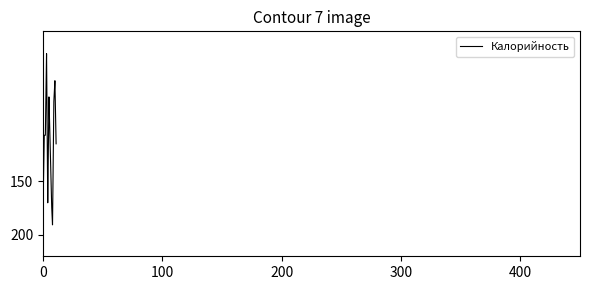

What is the difference between the maximum and minimum values?

159.8